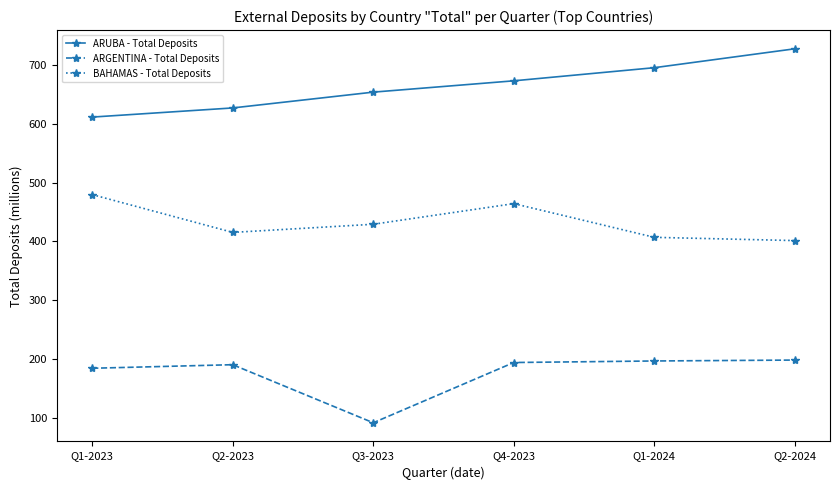

True or false: ARUBA - Total Deposits and ARGENTINA - Total Deposits intersect in this chart.

False